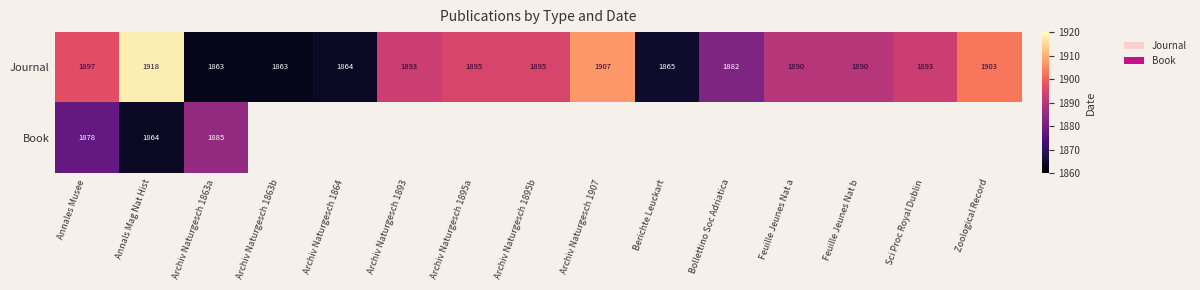

The Journal series shows 1893 at Sci Proc Royal Dublin. True or false?

True